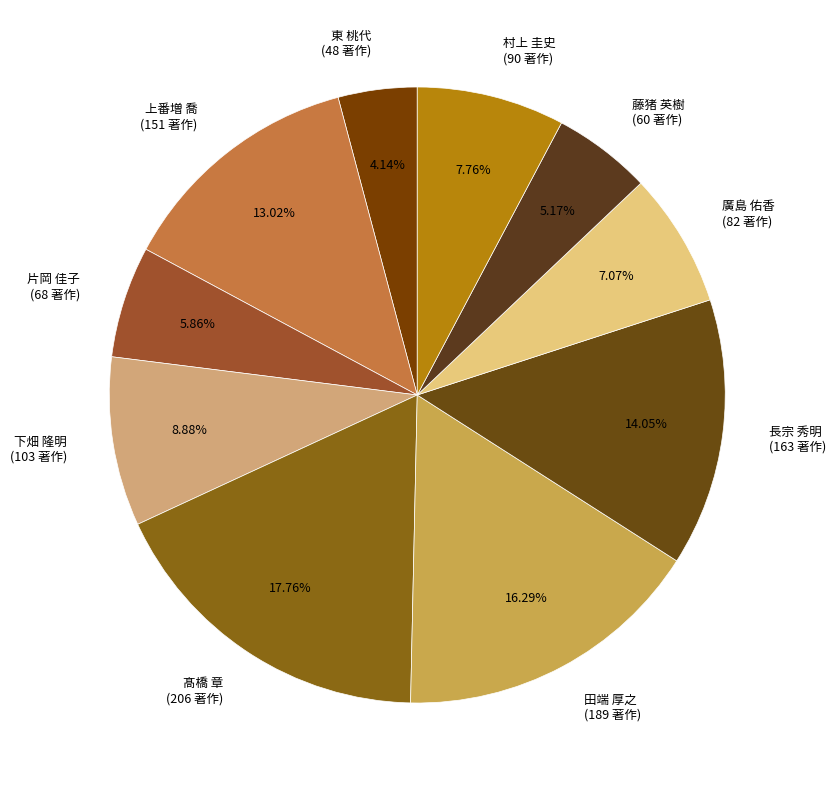

How many segments does this pie chart have?

10